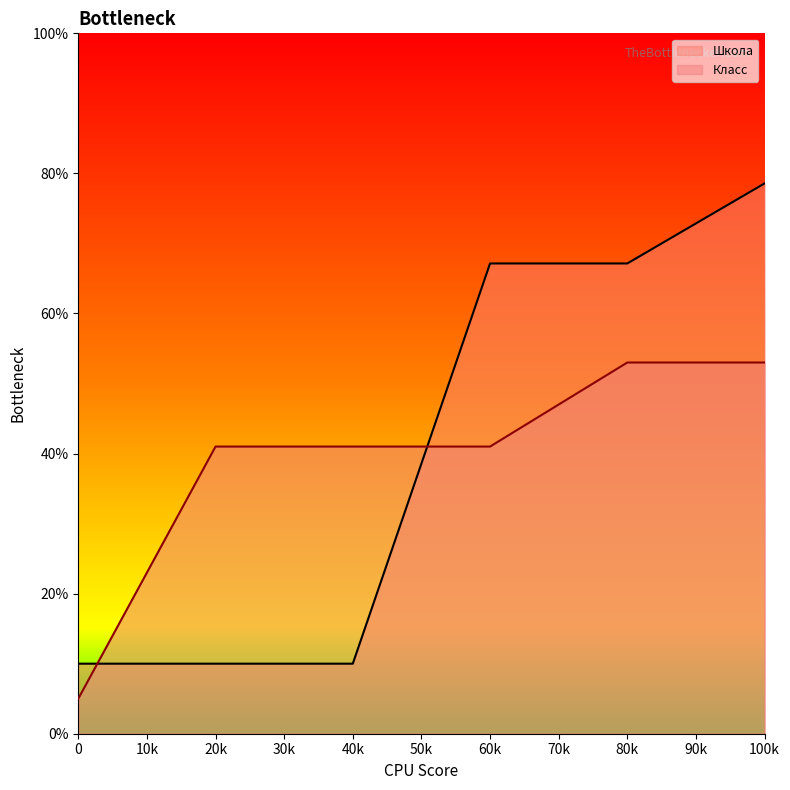

Which series has the largest total across all categories?

Школа